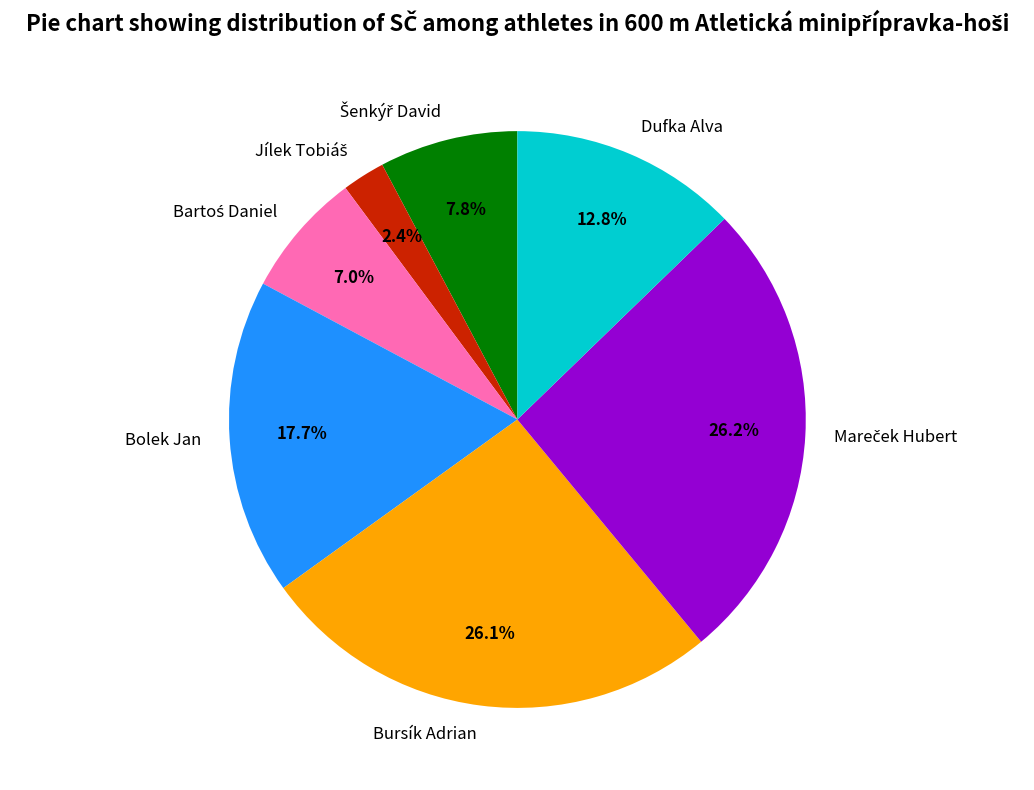

How many segments does this pie chart have?

7